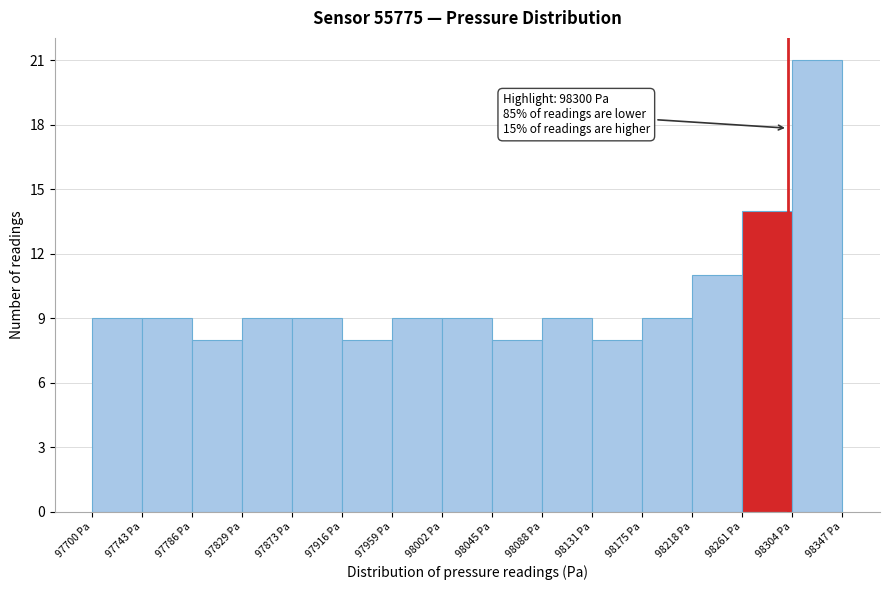

Which range on the x-axis has the tallest bar?

98305 to 98345